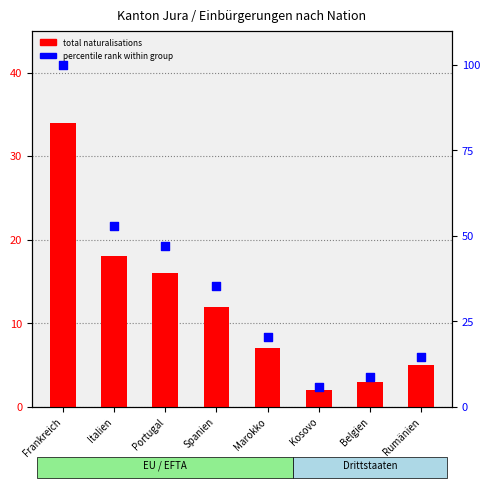

Is the value of total naturalisations at Spanien greater than the value of percentile rank within group at Kosovo?

Yes